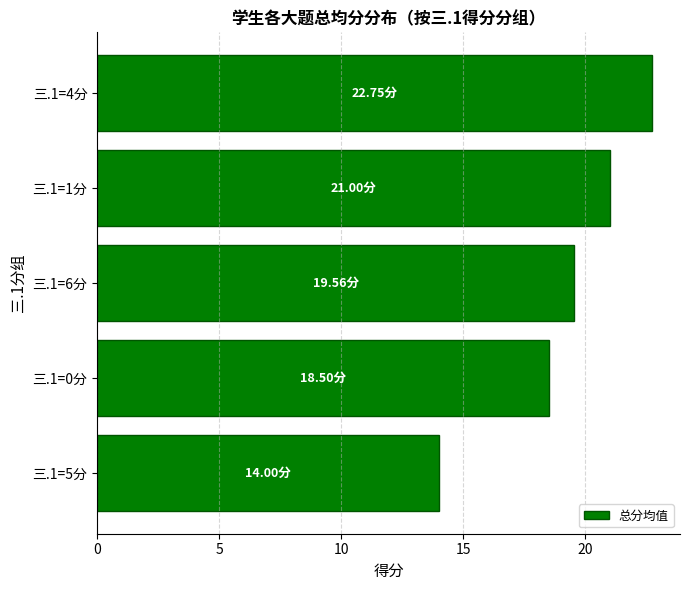

What is the ratio of the value at 三.1=1分 to the value at 三.1=5分?

1.5